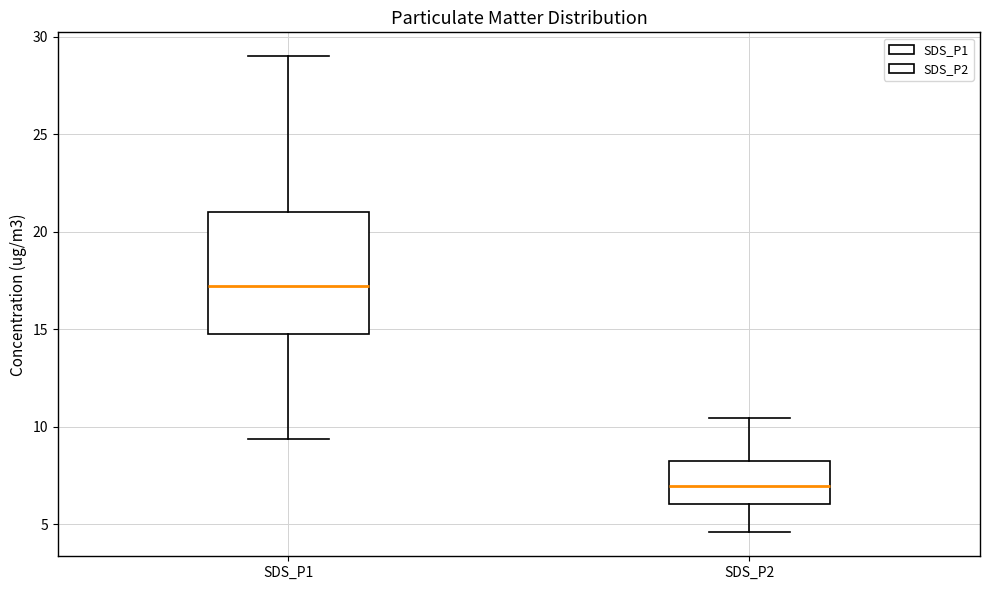

Reading left to right, transcribe this box plot: for each box, give where its median line is, the range the box spans, and where its two whiskers end, as read against the y-axis. The values are not printed on the chart, so give them approximately, as read against the axis.

SDS_P1: median 17.0, box 15.0 to 21.0, whiskers 9.5 to 29.0
SDS_P2: median 7.0, box 6.0 to 8.0, whiskers 4.5 to 10.5